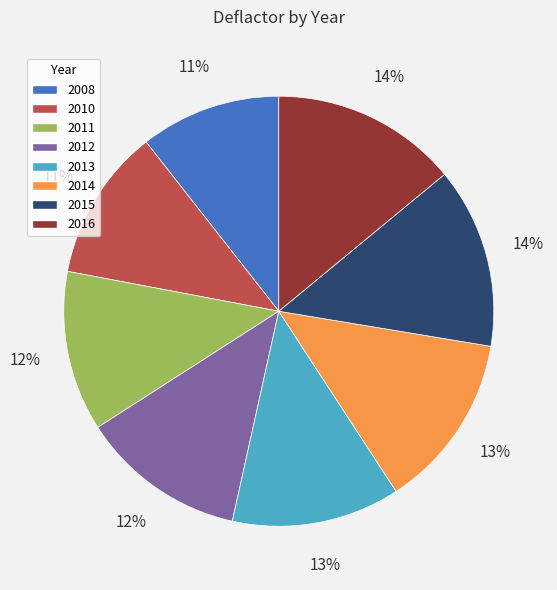

What percentage is the 2011 slice, to the nearest percent?

12%